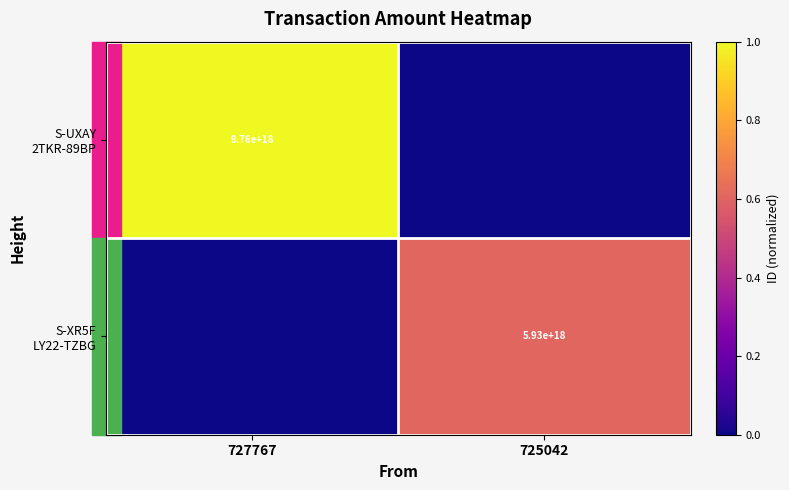

List the series in order of their peak value, highest first.

S-UXAY 2TKR-89BP, S-XR5F LY22-TZBG